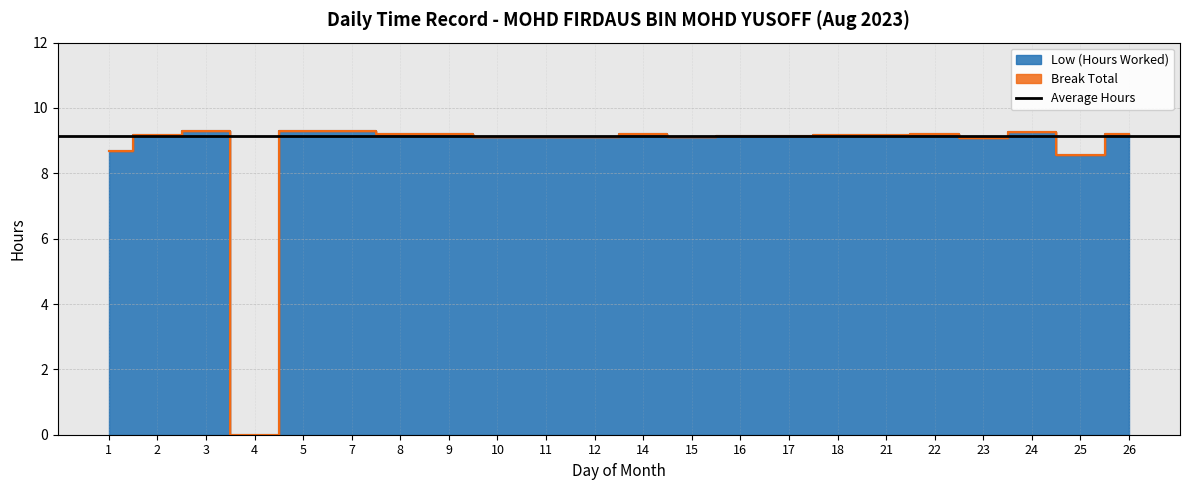

List the labels in order of value, smallest first.

4, 25, 1, 23, 10, 12, 15, 11, 16, 17, 2, 18, 21, 14, 8, 26, 9, 22, 24, 7, 3, 5